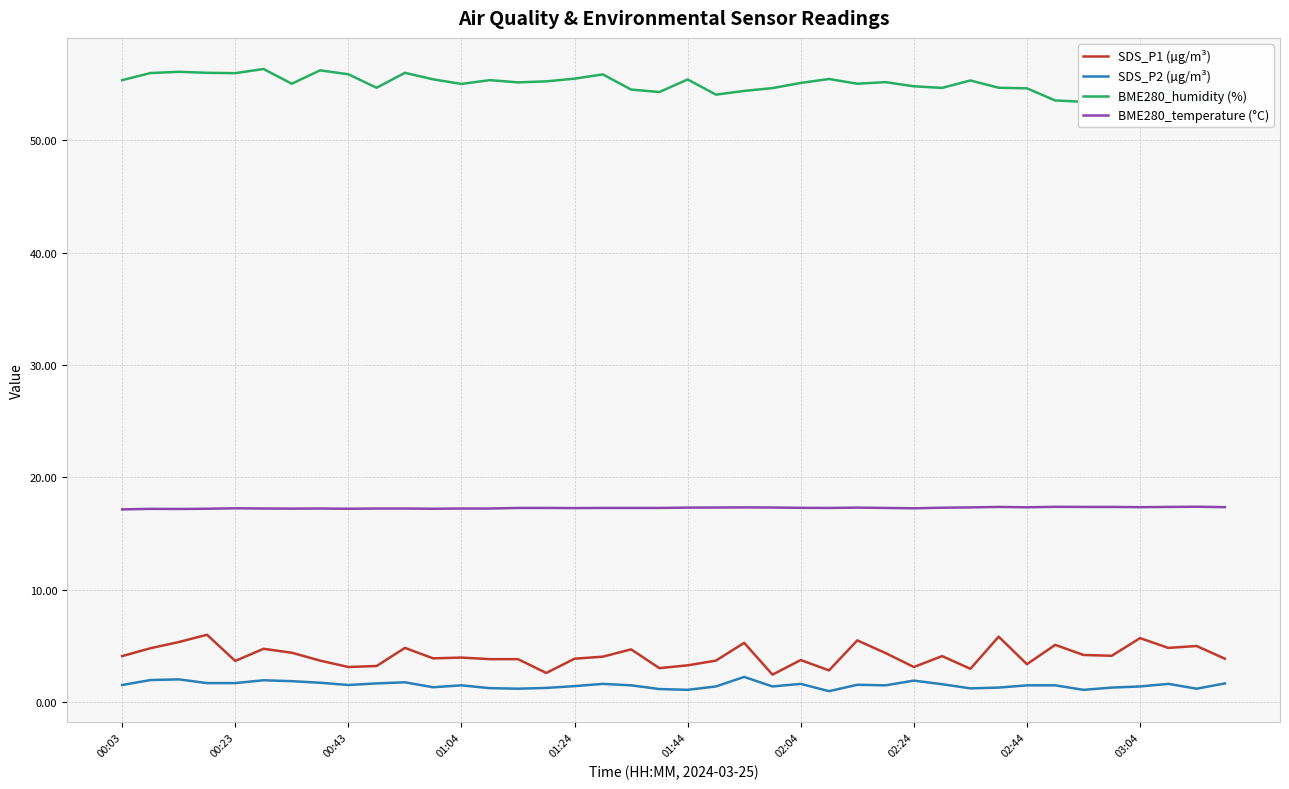

How many interior local valleys does the BME280_temperature (°C) series have?

9